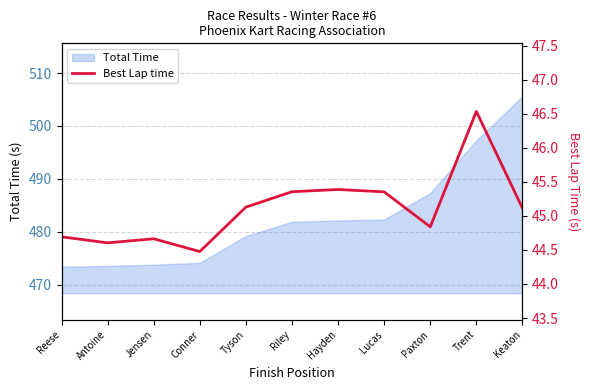

Which category has the lowest value across all series?

Conner